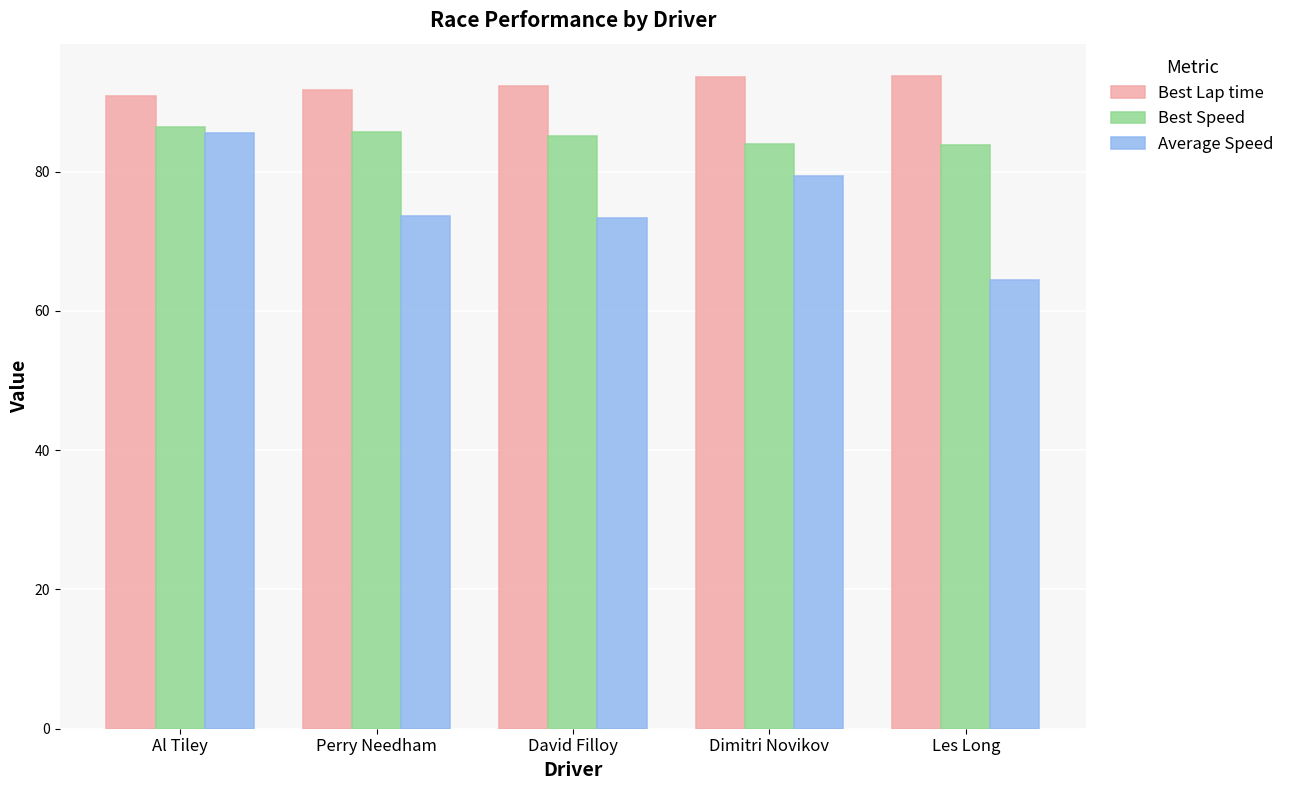

What is the label of the 5th bar from the right?

Al Tiley